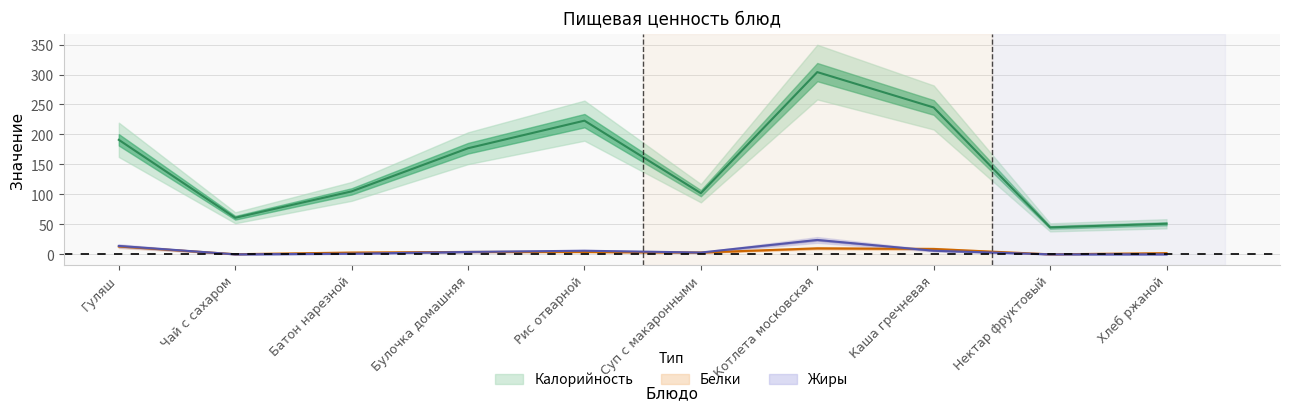

What is the average value of the Калорийность series?

150.4